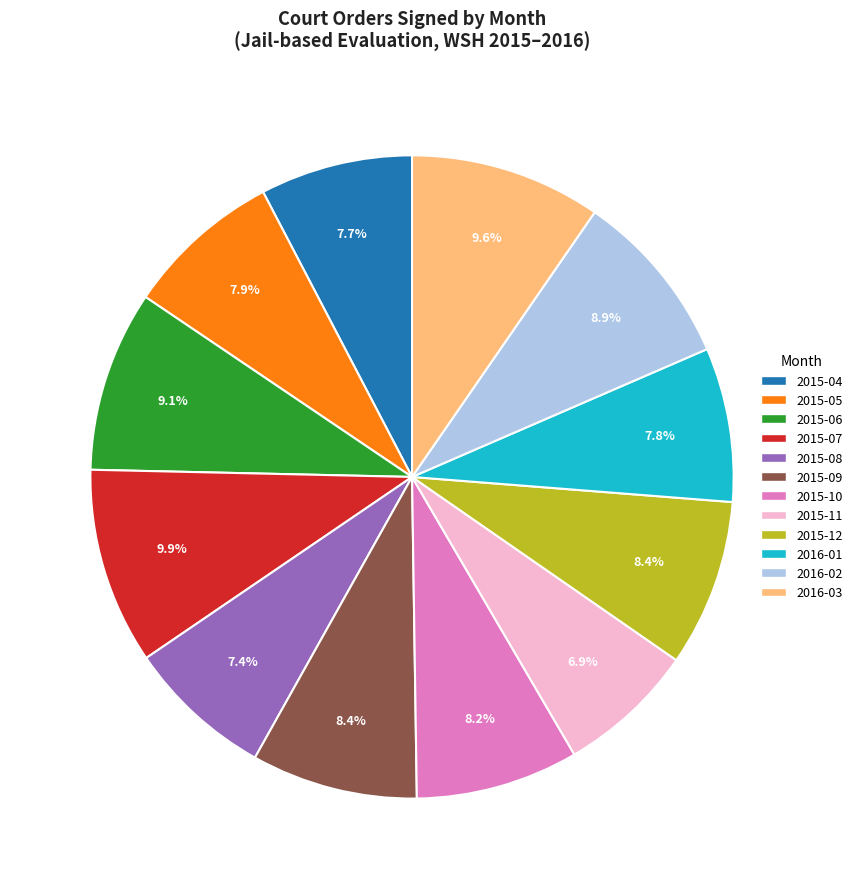

Is there a majority slice in this chart?

No